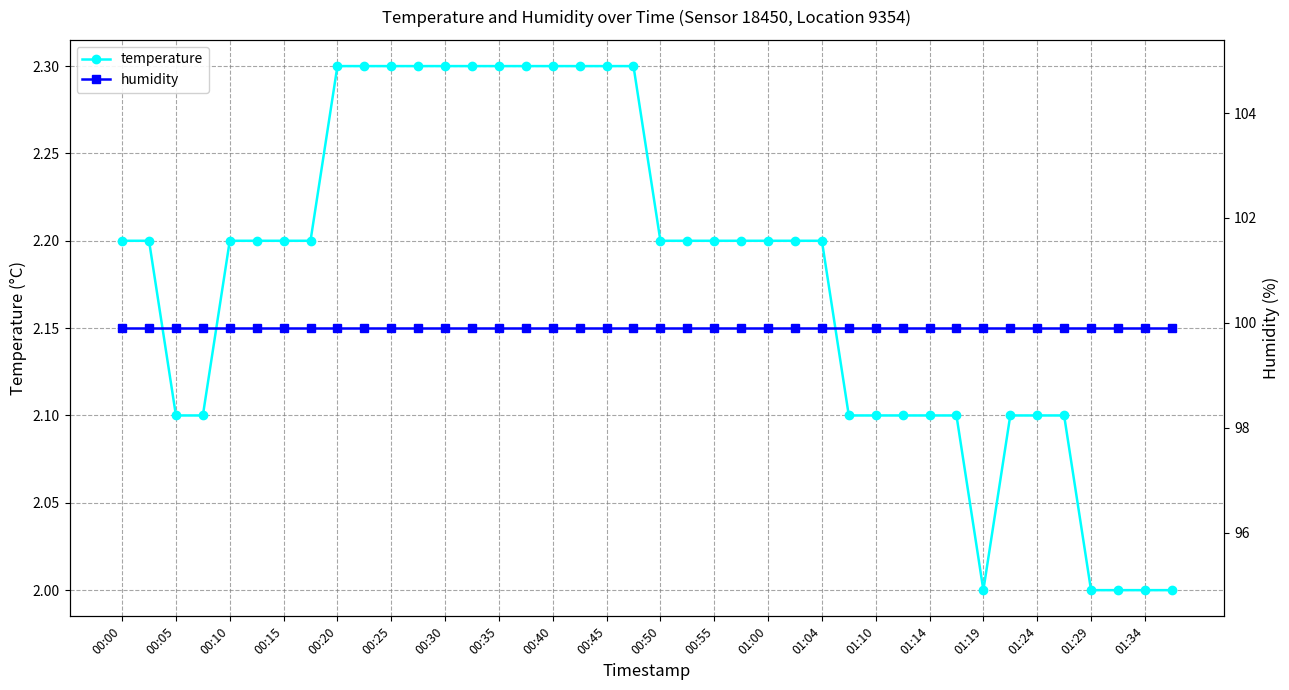

True or false: humidity and temperature cross at least once.

False